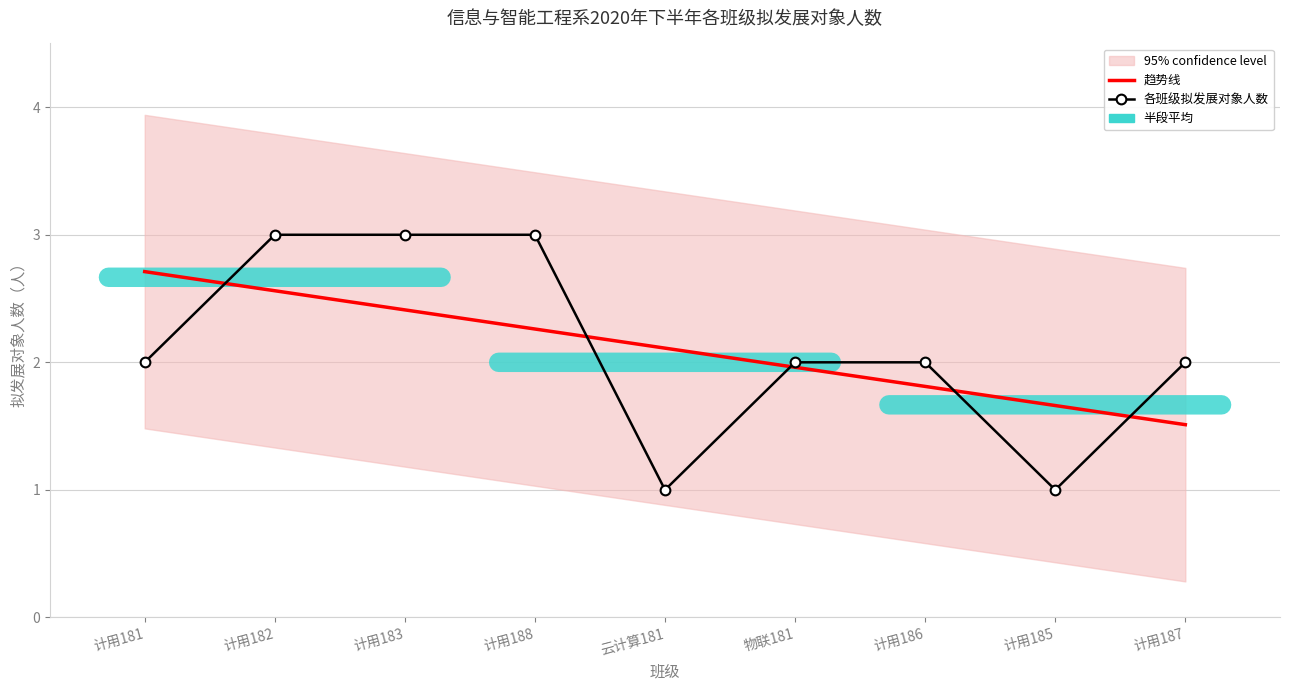

What is the difference between the maximum and minimum values in the 各班级拟发展对象人数 series?

2.0